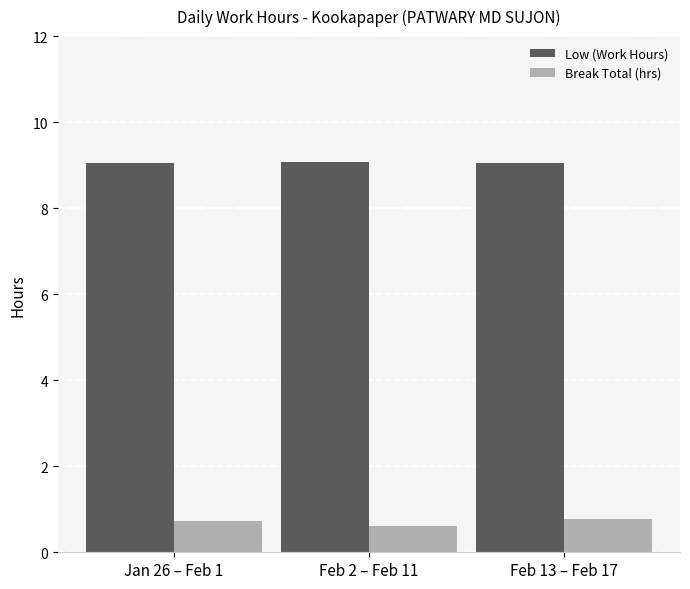

Which label corresponds to the smallest value in the chart?

Feb 2 – Feb 11